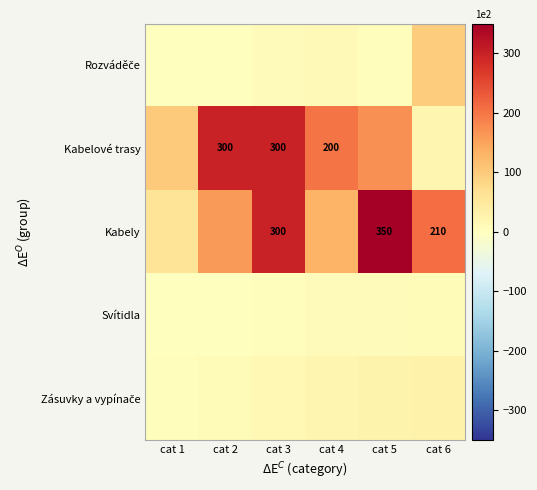

The Kabelové trasy series shows 300 at cat 2. True or false?

True